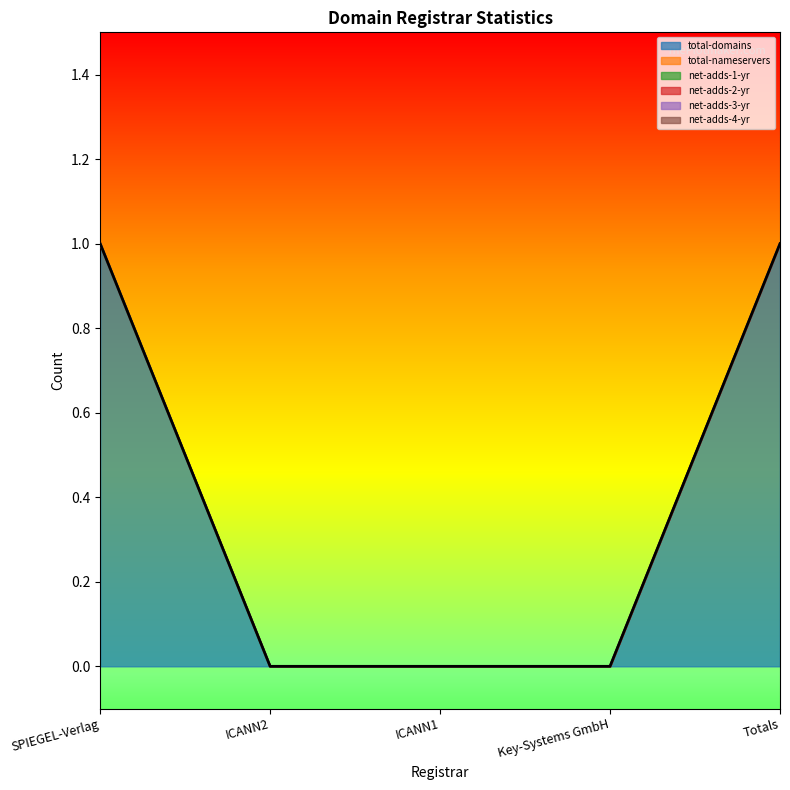

What position from the left is Key-Systems GmbH?

4